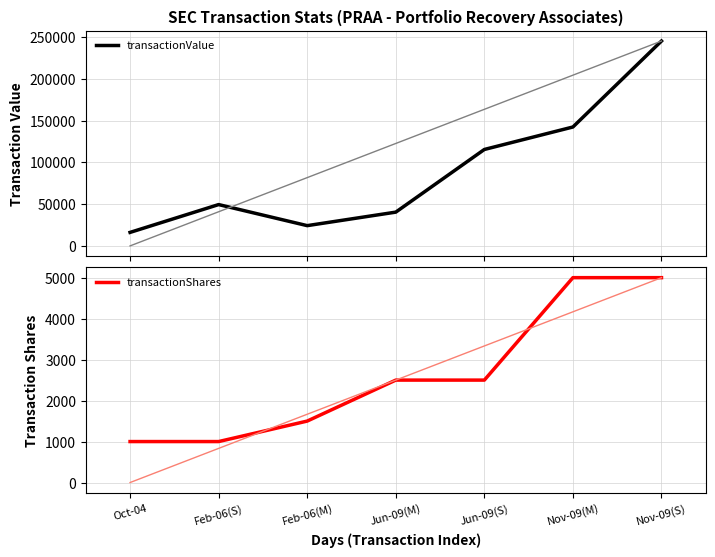

The transactionValue series shows 49439 at Feb-06(S). True or false?

True